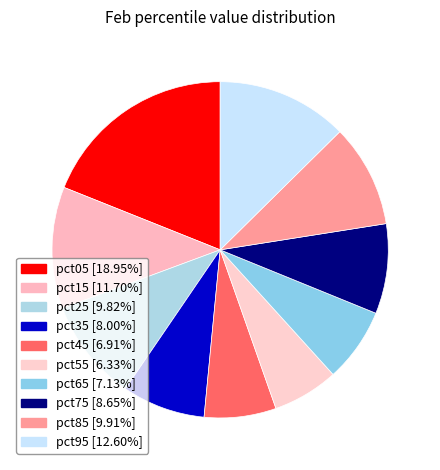

Between pct85 and pct45, which is larger?

pct85